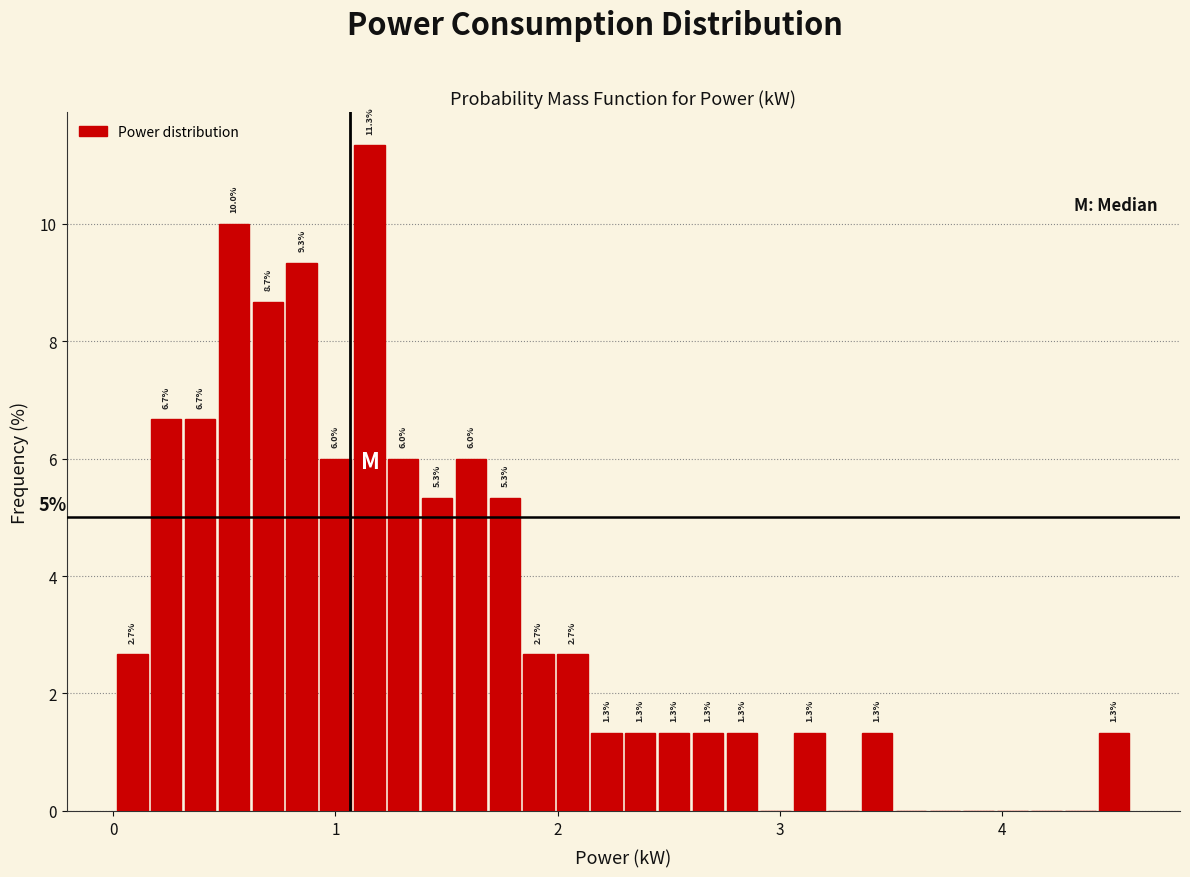

Read against the x-axis, roughly where is the centre of the tallest bar?

1.2